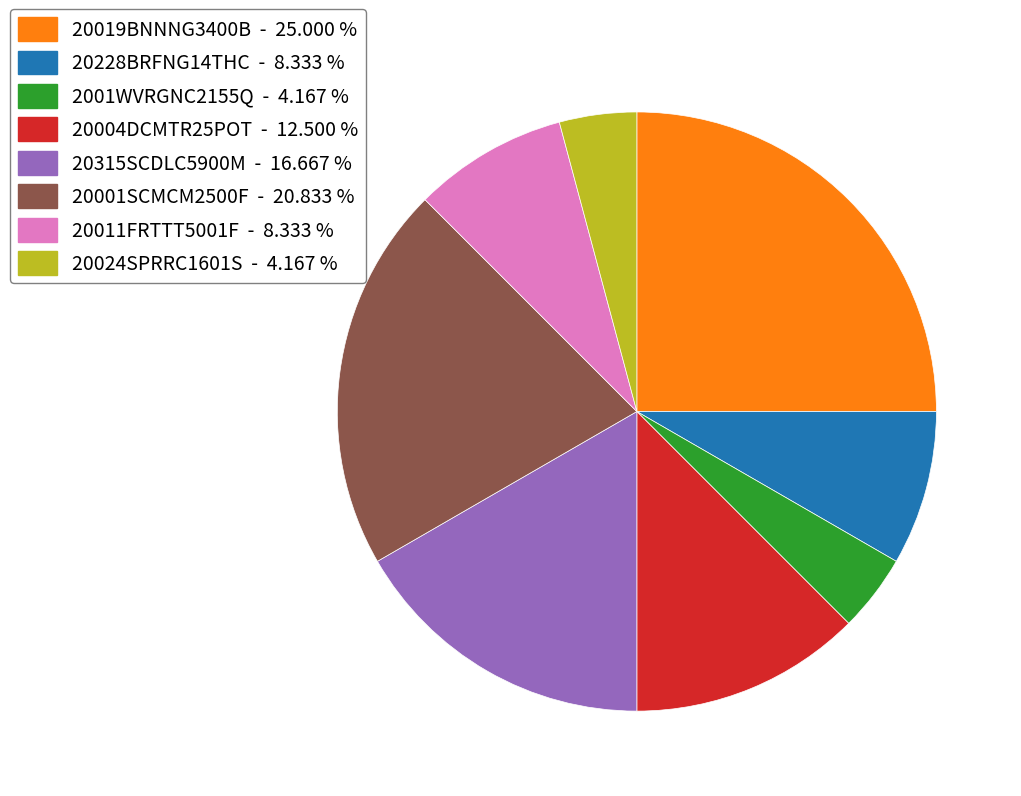

Which has a higher value, 20228BRFNG14THC - 8.333 % or 20024SPRRC1601S - 4.167 %?

20228BRFNG14THC - 8.333 %